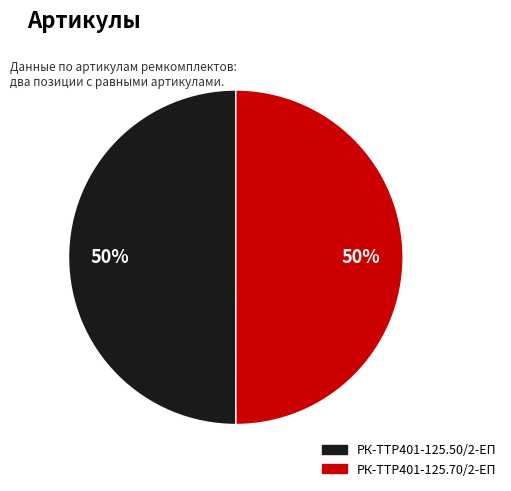

To the nearest percent, what is the average slice percentage?

50%